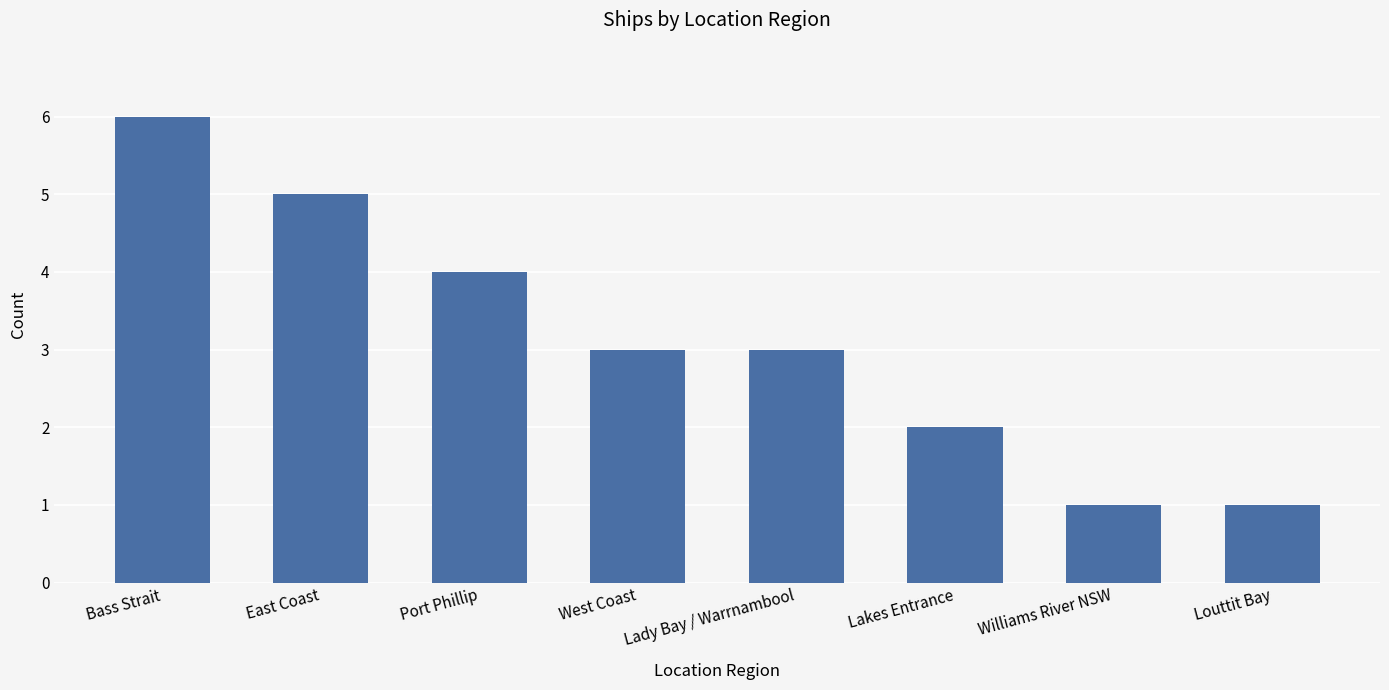

What is the sum of all values?

25